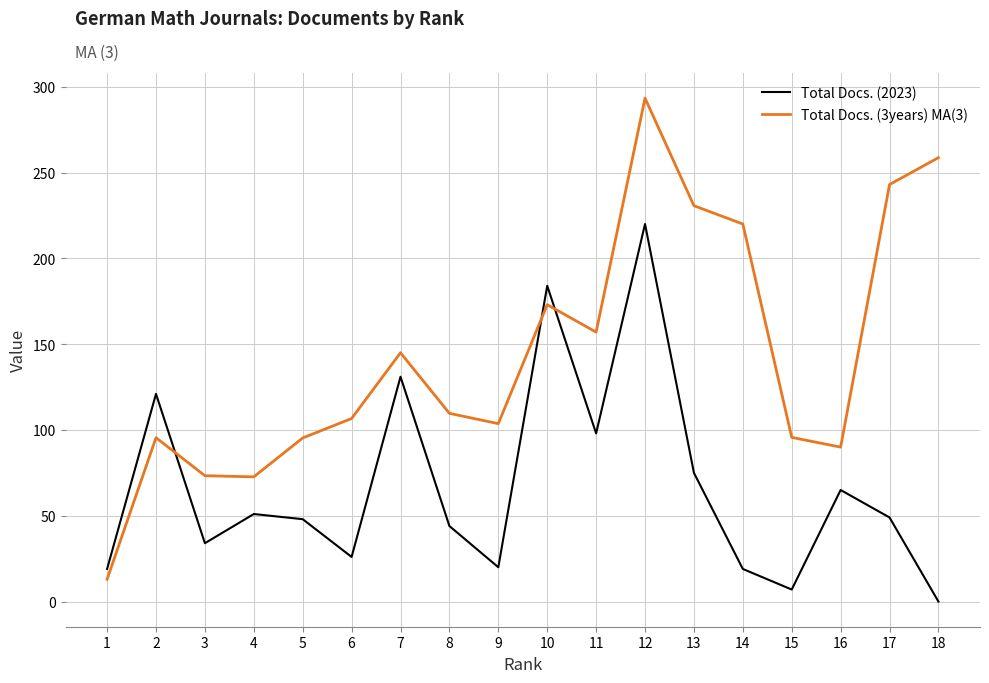

At which category does Total Docs. (3years) MA(3) reach its first local peak?

2